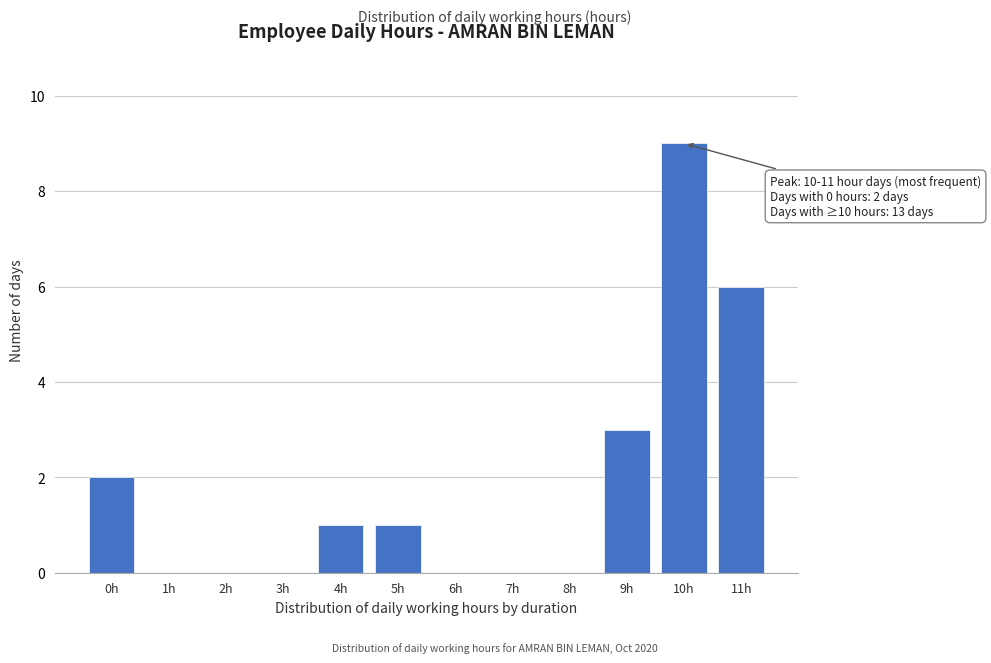

Reading left to right, list all the values displayed in this chart.

0h=2	1h=0	2h=0	3h=0	4h=1	5h=1	6h=0	7h=0	8h=0	9h=3	10h=9	11h=6